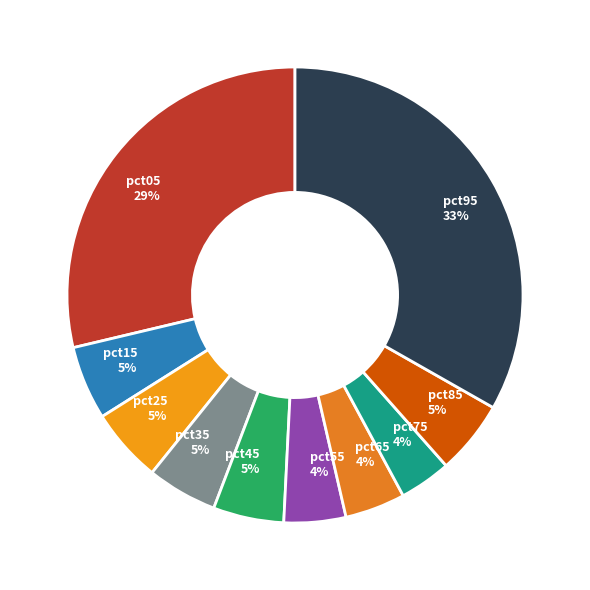

How many segments does this pie chart have?

10